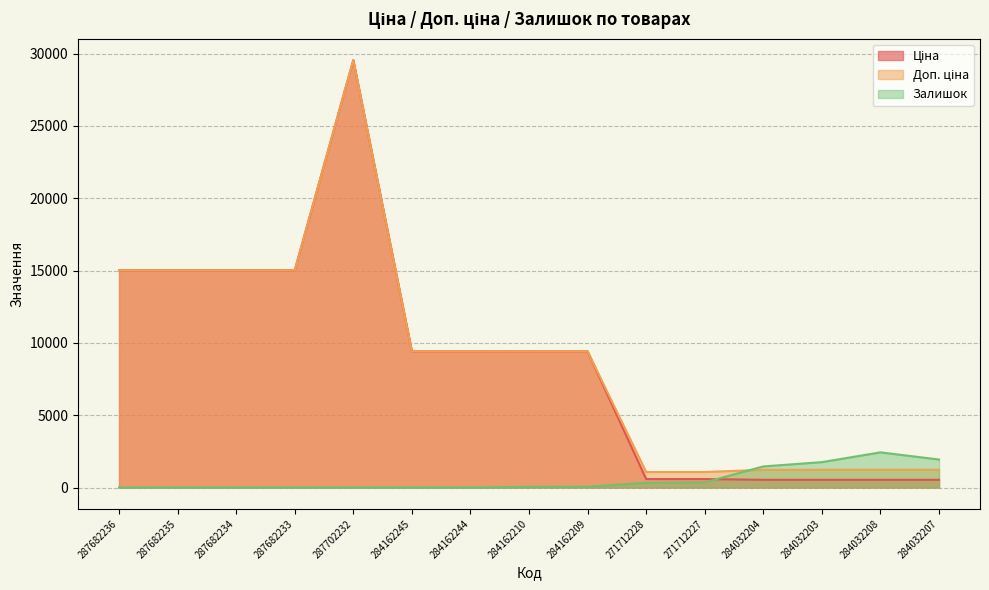

Reading left to right, transcribe all the data shown in this chart.

Ціна: 15019.2	15019.2	15019.2	15019.2	29548.9	9416.9	9416.9	9416.9	9416.9	586.0	586.0	535.4	535.4	535.4	535.4
Доп. ціна: 15019.2	15019.2	15019.2	15019.2	29548.9	9416.9	9416.9	9416.9	9416.9	1074.5	1074.5	1227.2	1227.2	1227.2	1227.2
Залишок: 0.0	0.0	0.0	0.0	0.0	7.0	1.0	48.0	54.0	333.0	359.0	1460.0	1756.0	2433.0	1936.0